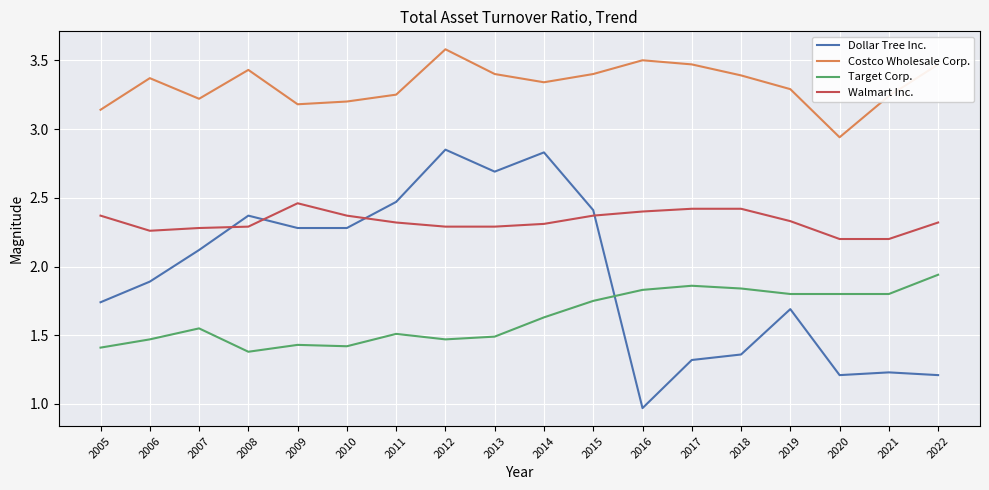

Is the value of Costco Wholesale Corp. at 2010 greater than the value of Walmart Inc. at 2008?

Yes